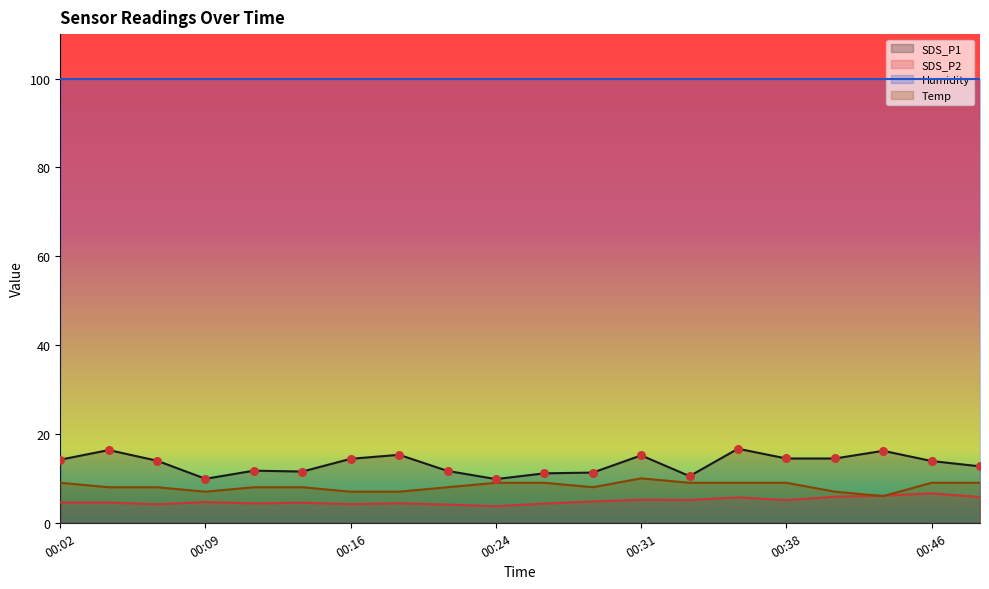

Is the value of Temp at 00:38 greater than the value of SDS_P2 at 00:46?

Yes